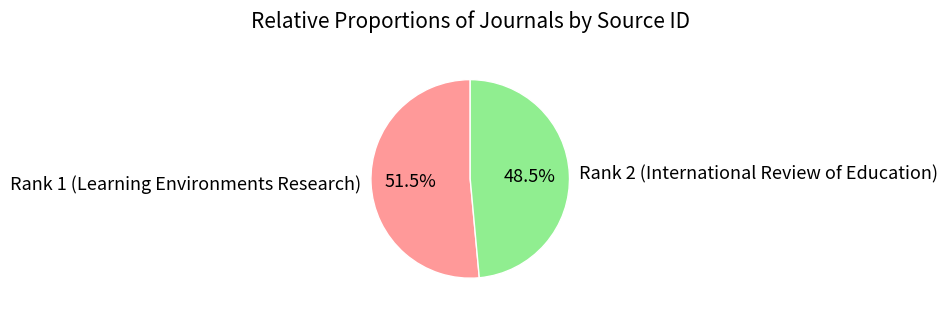

Which has a higher value, Rank 1 (Learning Environments Research) or Rank 2 (International Review of Education)?

Rank 1 (Learning Environments Research)